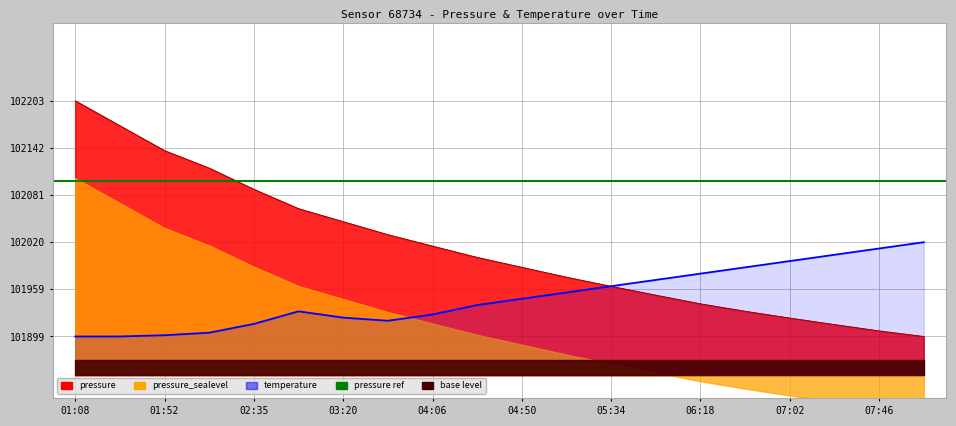

What is the label of the 16th point from the right?

02:35